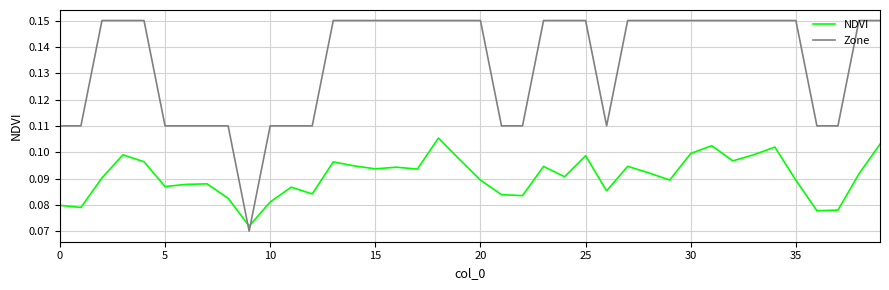

Which series has the largest total across all categories?

Zone